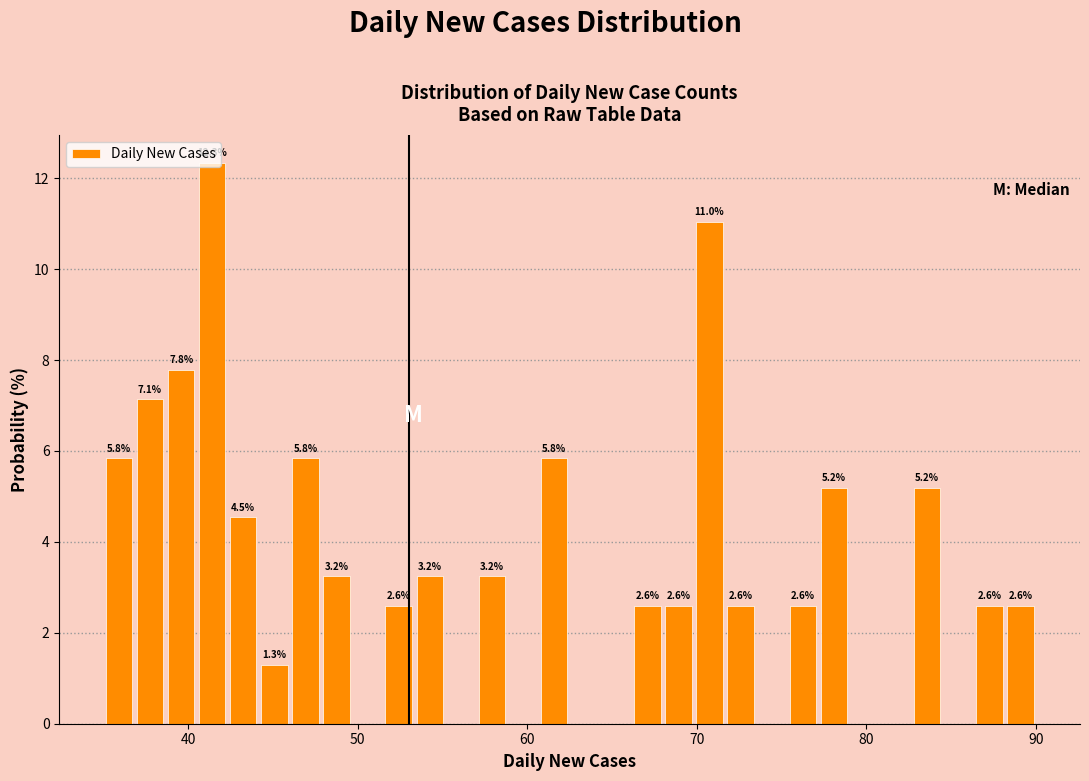

Read against the x-axis, roughly where is the centre of the tallest bar?

41